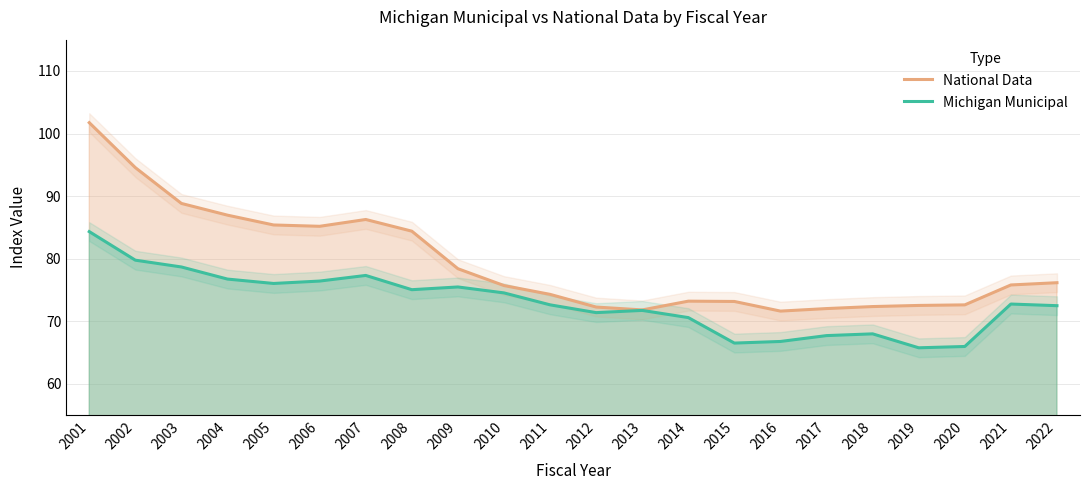

Where is Michigan Municipal nearest to the value 75?

2008